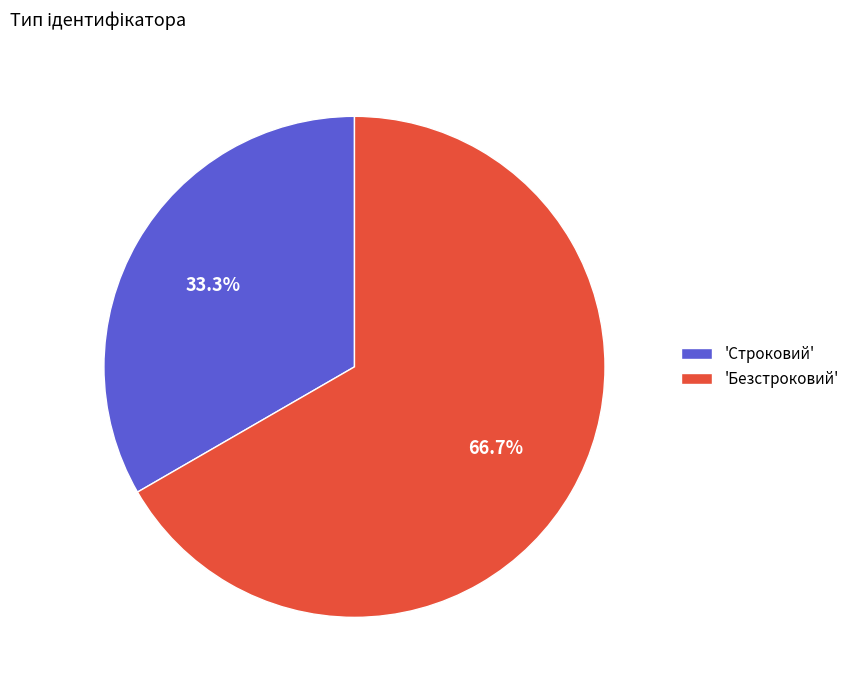

To the nearest percent, what is the average slice percentage?

50%